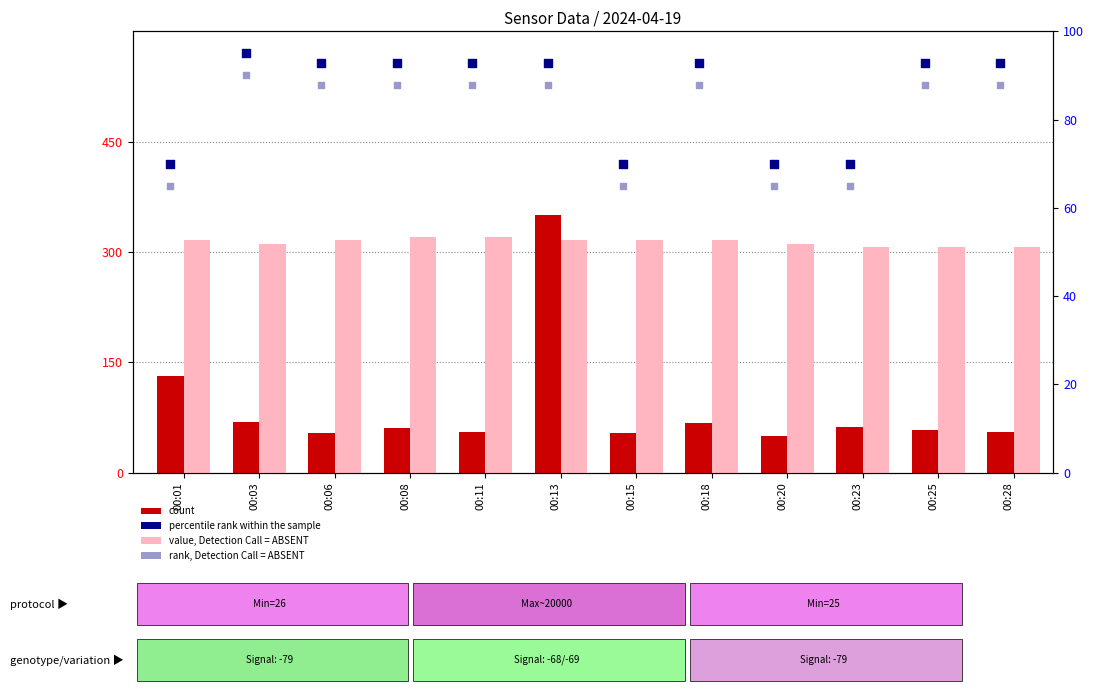

Is the value of value, Detection Call = ABSENT at 00:11 greater than the value of rank, Detection Call = ABSENT at 00:03?

No